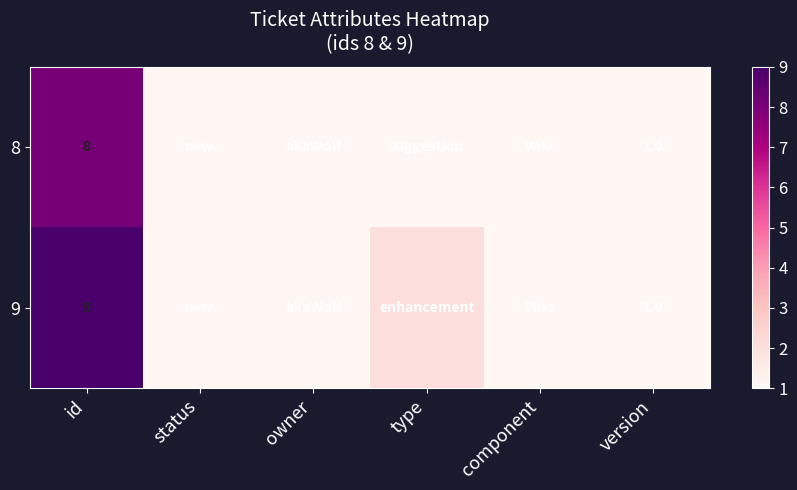

The 8 series shows 11 at id. True or false?

False